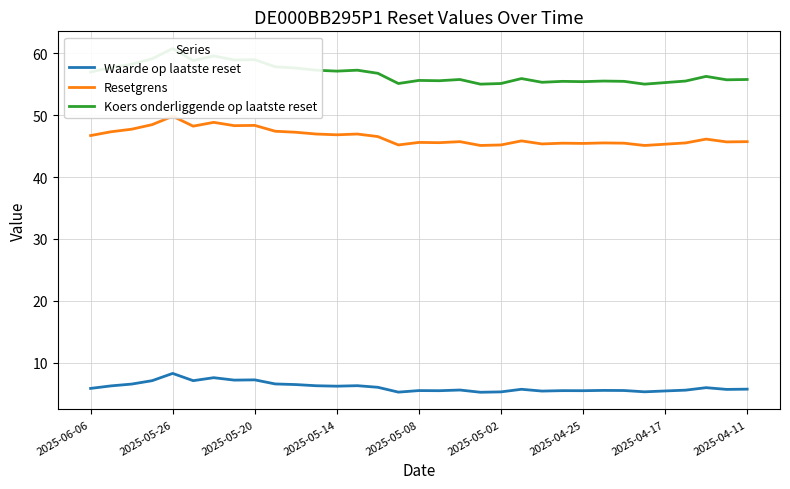

What is the minimum value for Waarde op laatste reset?

5.3